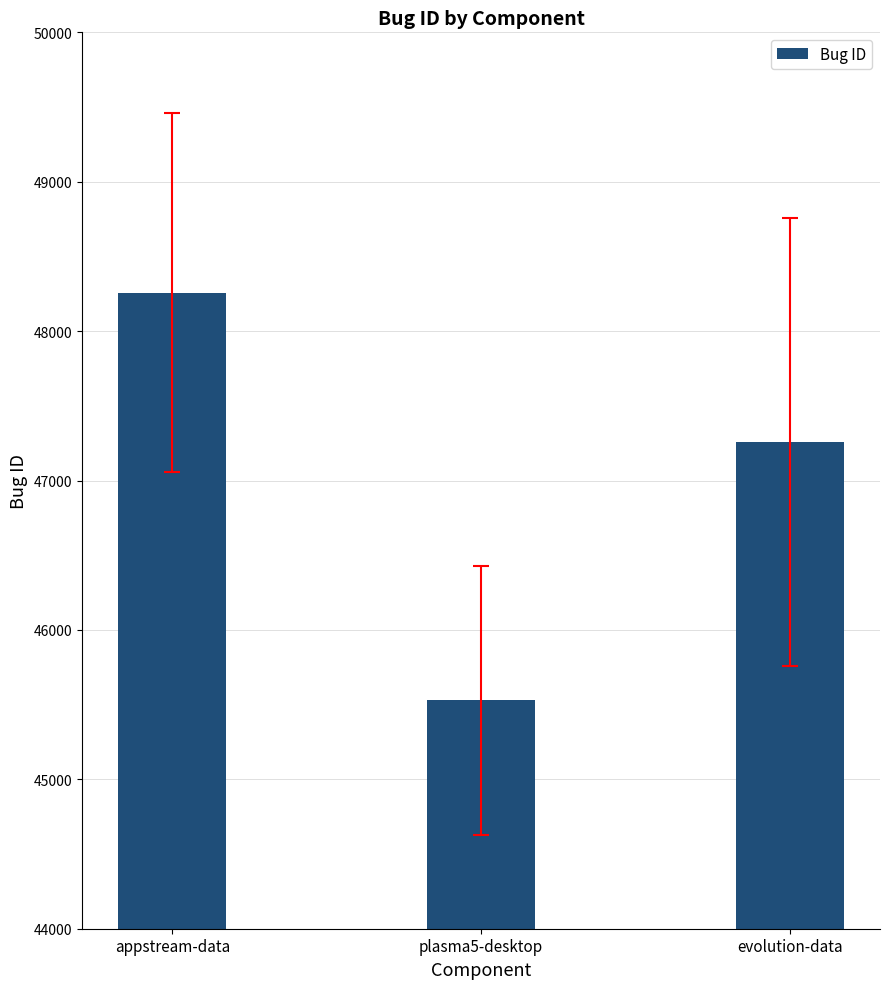

What is the average value?

47015